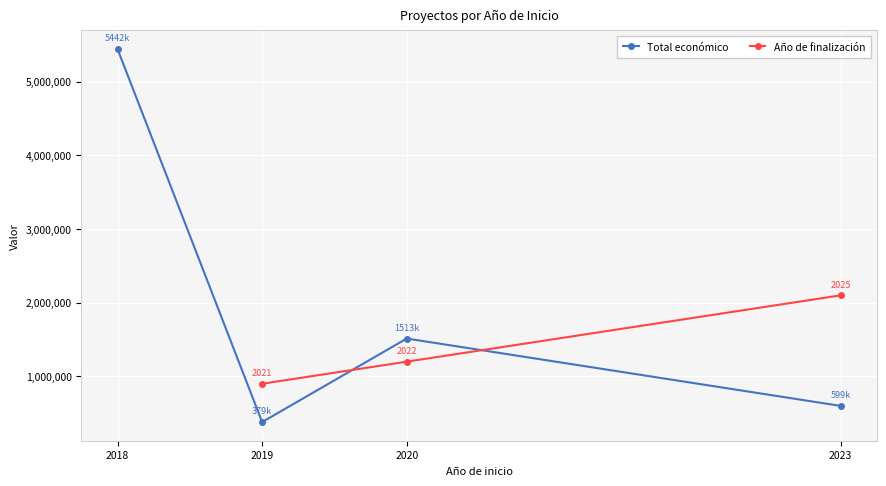

What is the value of the Total económico point at the 1st from the left?

5442653